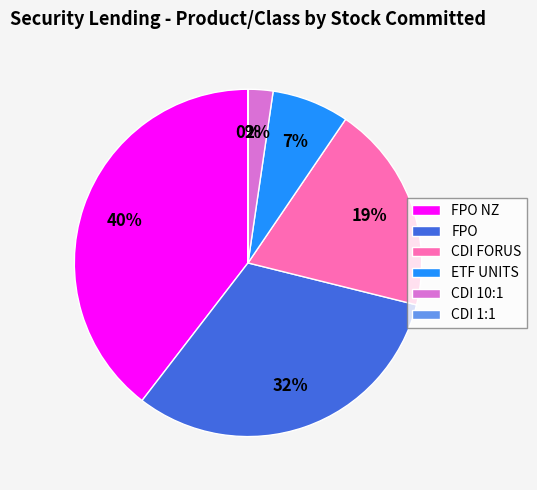

Does any single category account for the majority?

No